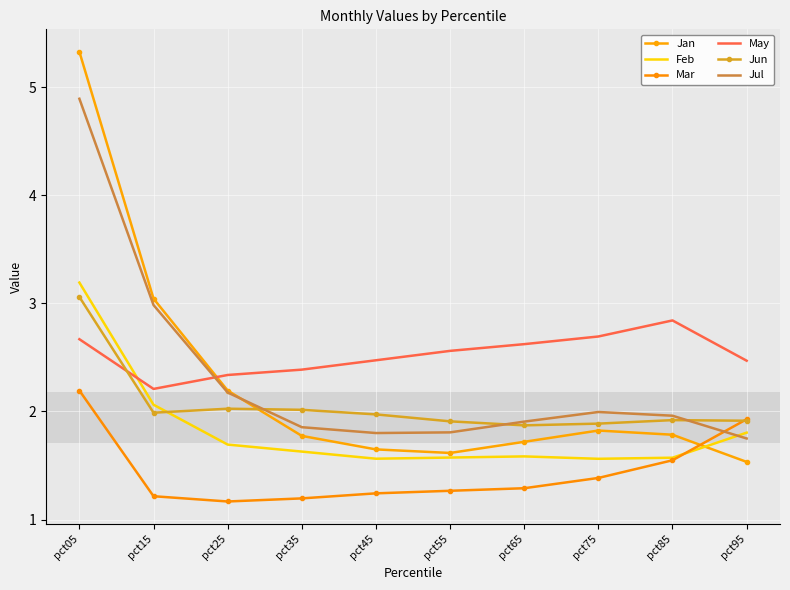

How many times do Jul and Jun cross each other?

3